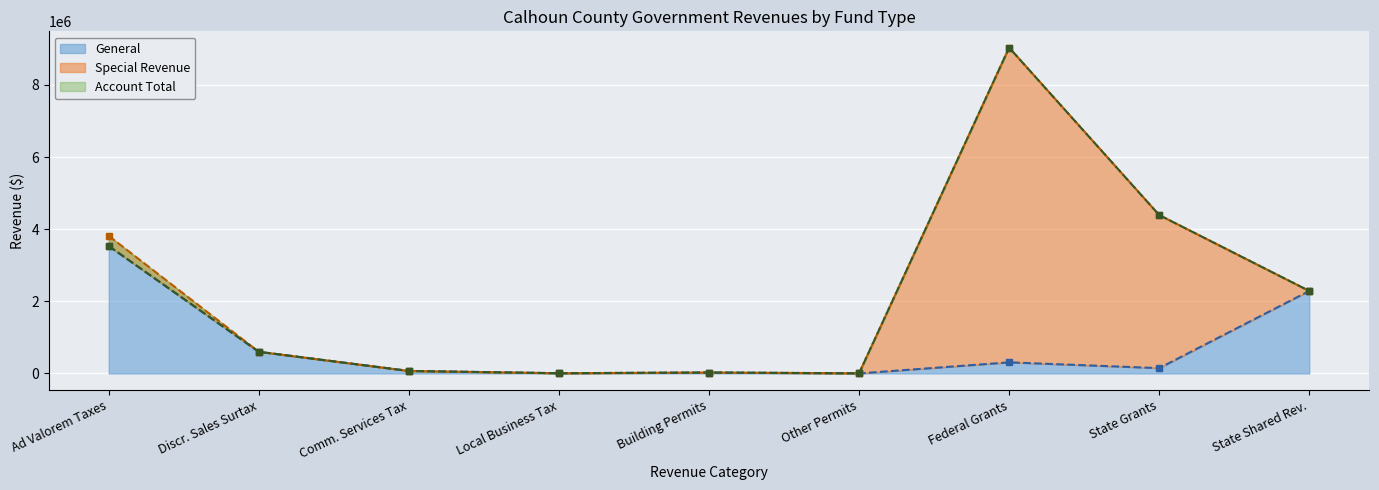

At which label is General closest to 1766954?

State Shared Rev.